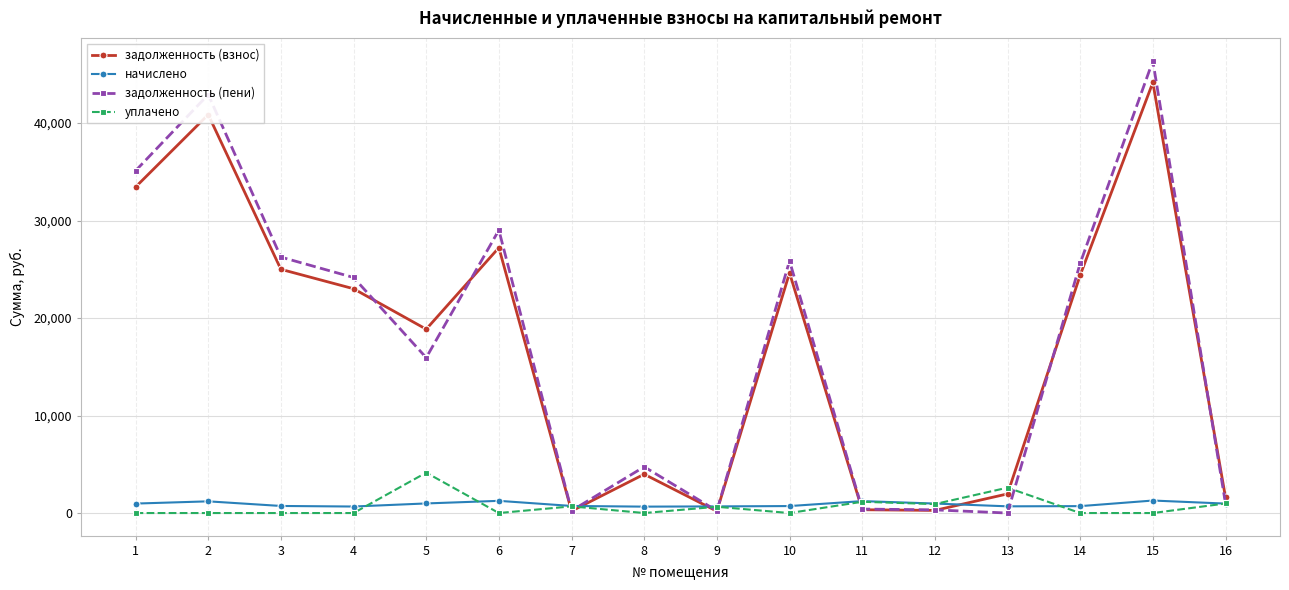

The value of задолженность (пени) at 1 is 51413.6. True or false?

False